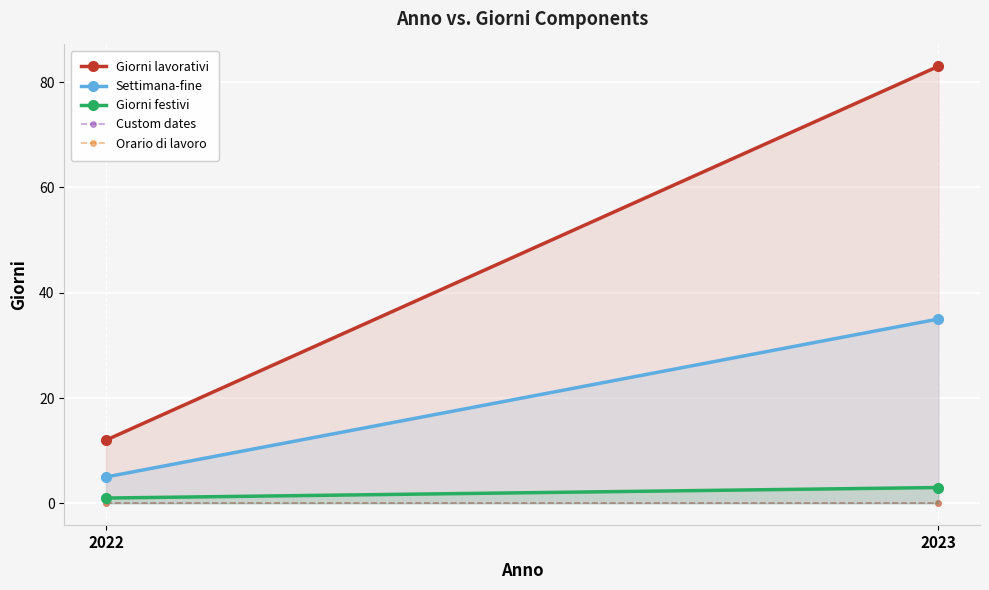

How many lines are shown in the chart?

5